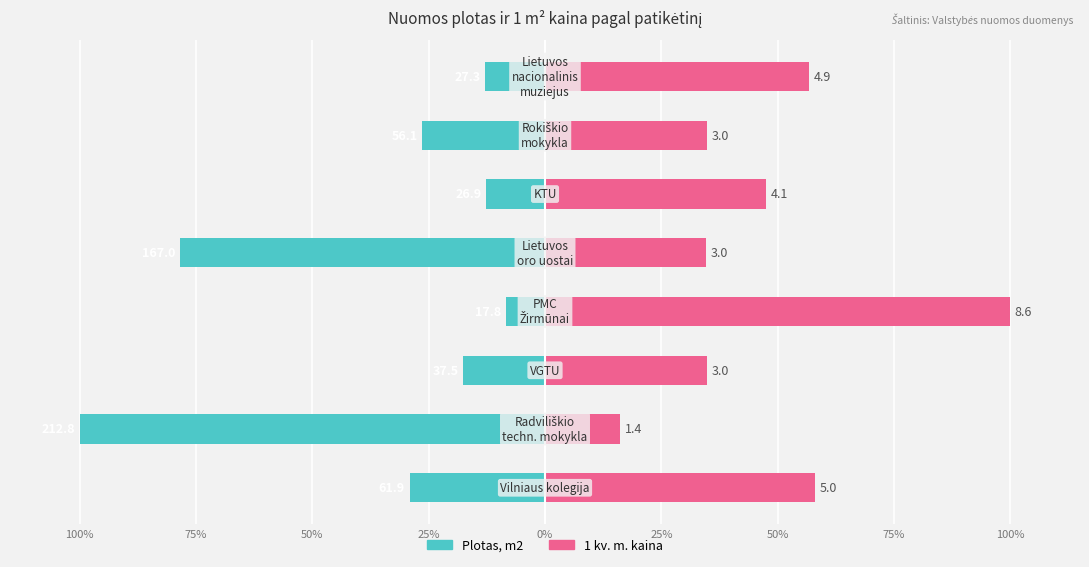

Reading right to left, list all the values displayed in this chart.

Plotas, m2: 75%=-12.8	50%=-26.4	25%=-12.6	0%=-78.5	25%=-8.4	50%=-17.6	75%=-100.0	100%=-29.1
1 kv. m. kaina: 75%=56.8	50%=34.8	25%=47.5	0%=34.6	25%=100.0	50%=34.8	75%=16.2	100%=57.9